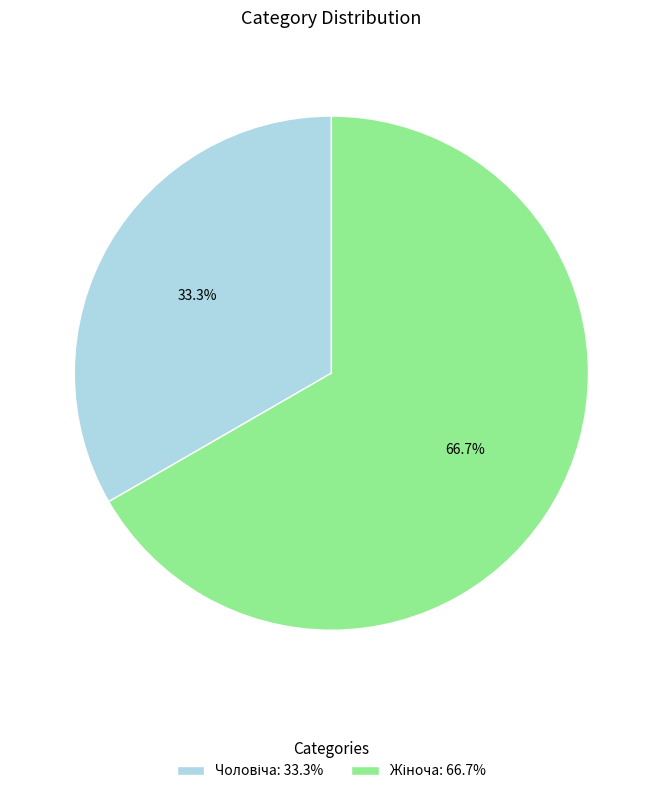

Is there a majority slice in this chart?

Yes